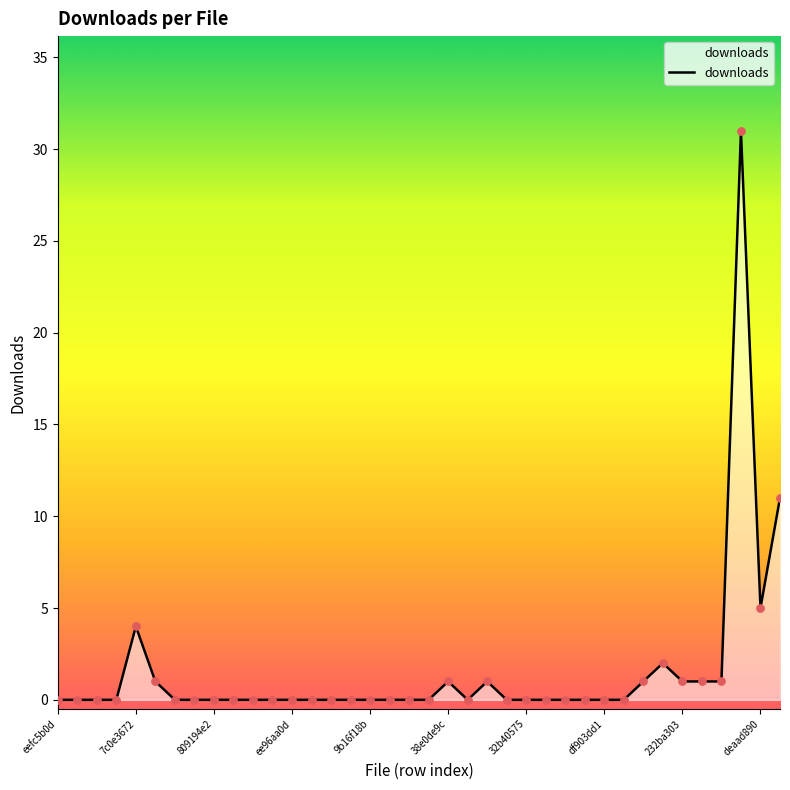

What is the maximum value shown in the chart?

31